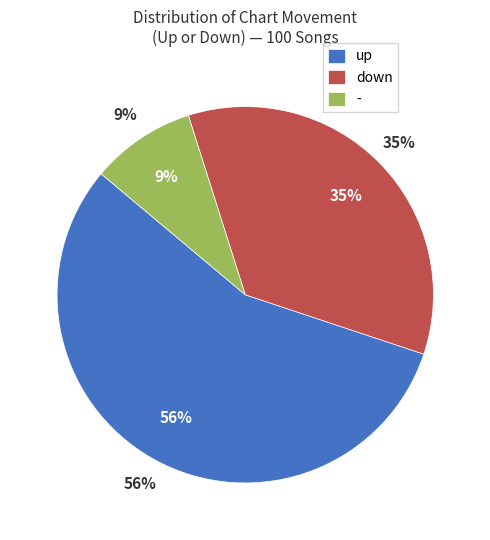

What is the smallest slice in the pie chart?

-